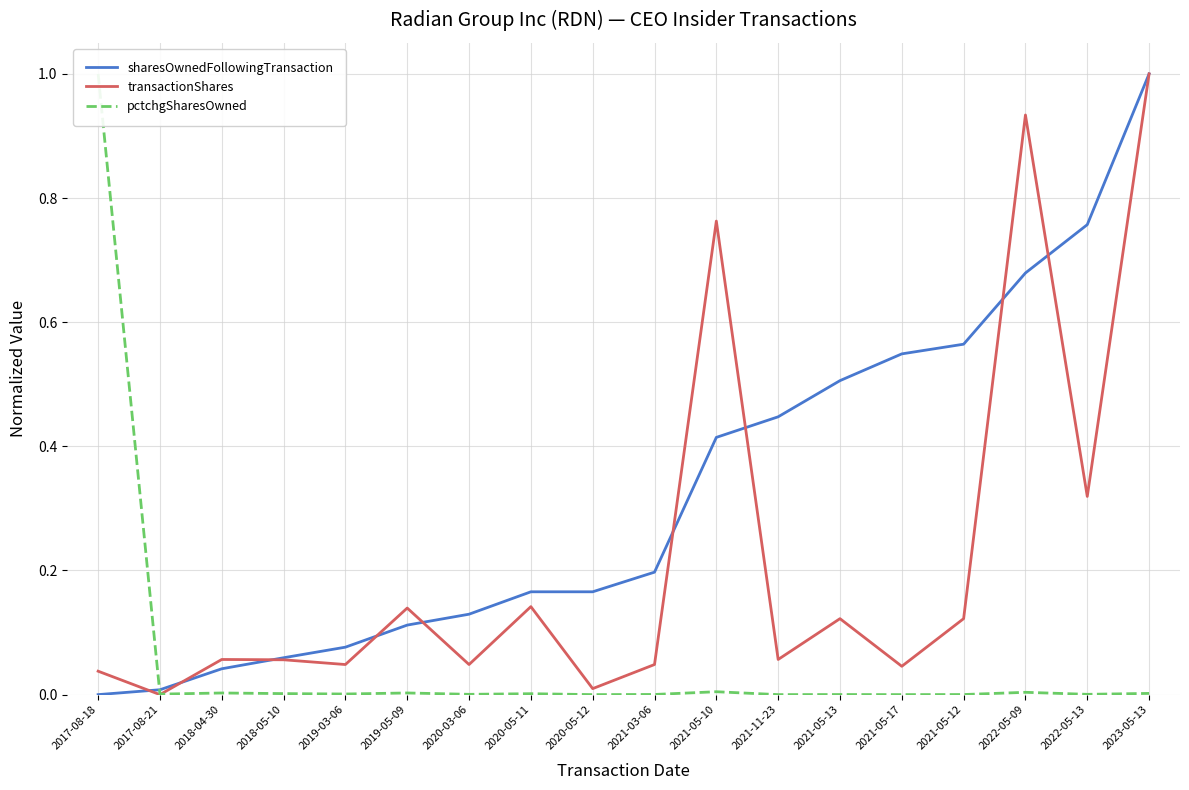

What position from the right is 2019-03-06?

14